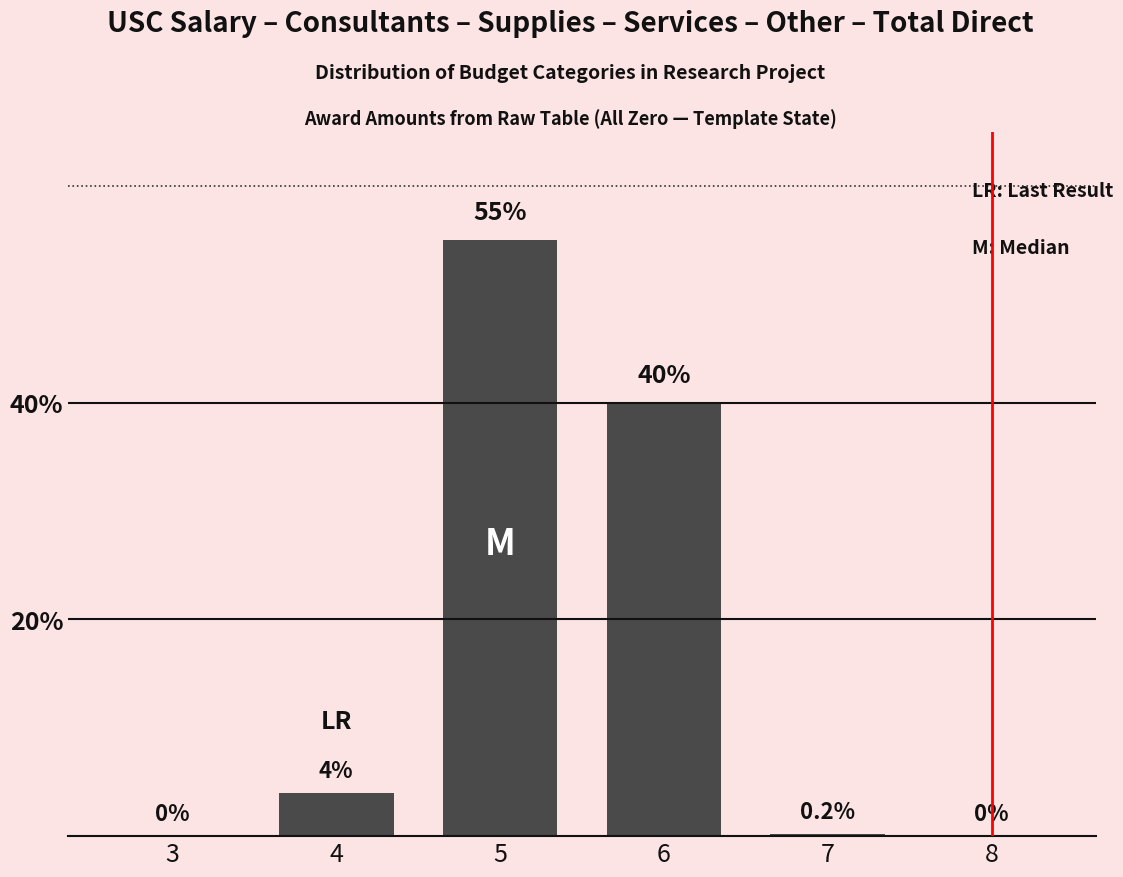

True or false: the data shows 4.0 at 4.

True